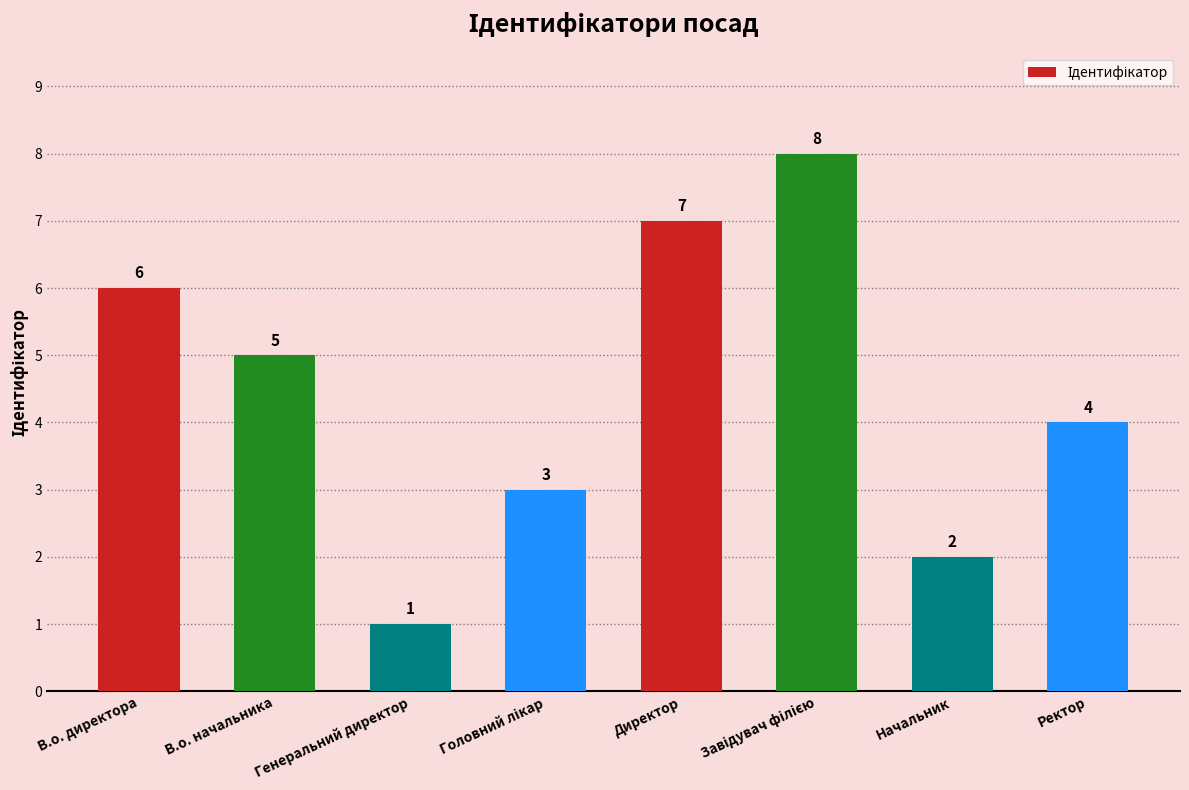

How many categories are shown in the chart?

8